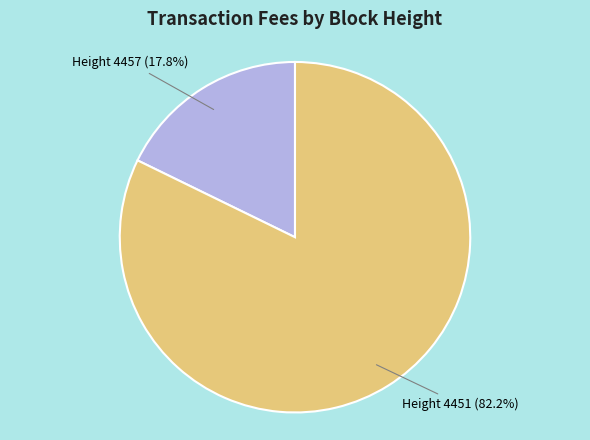

Which has a higher value, Height 4457 (17.8%) or Height 4451 (82.2%)?

Height 4451 (82.2%)